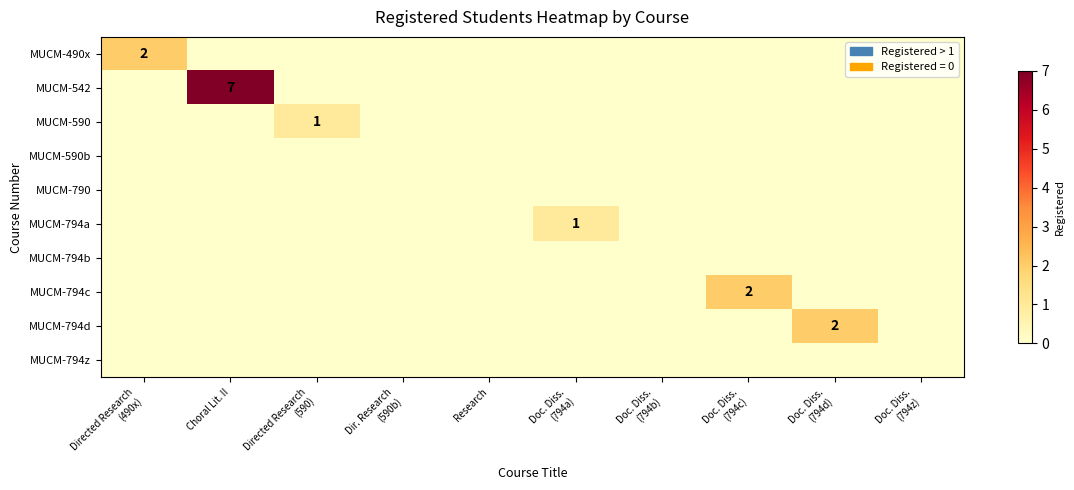

How many categories are shown in the chart?

10